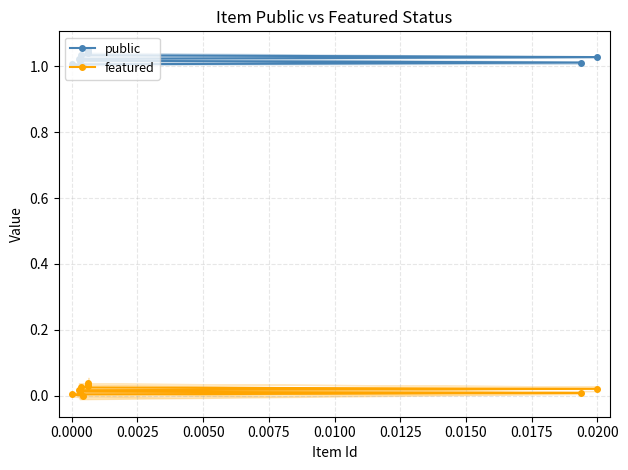

Which category has the highest value across all series?

0.0200